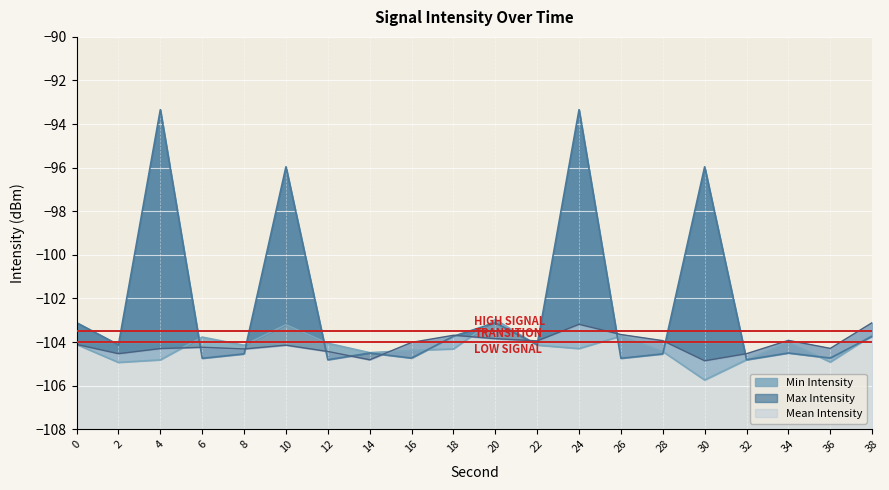

What is the difference between the maximum and minimum values in the Min Intensity series?

2.8